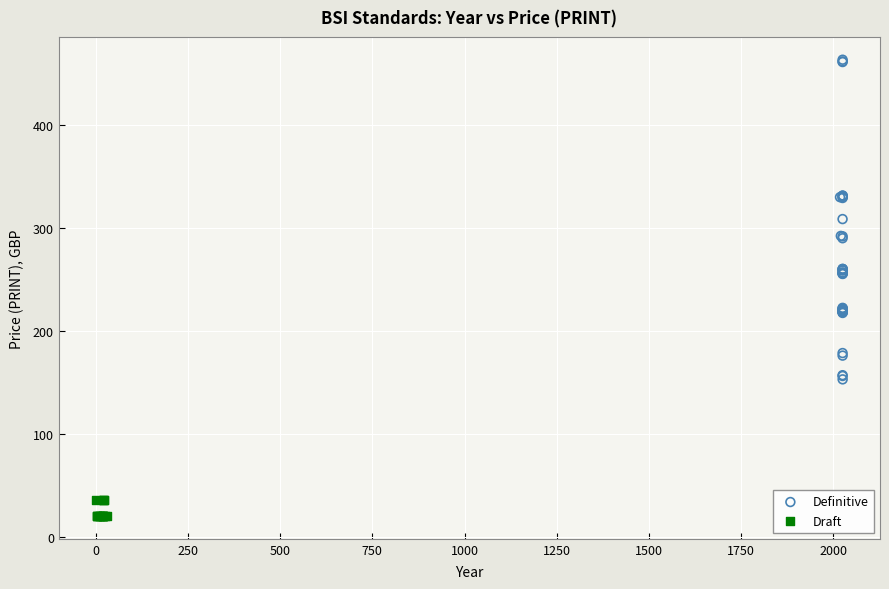

Which series reaches the maximum Y coordinate?

Definitive